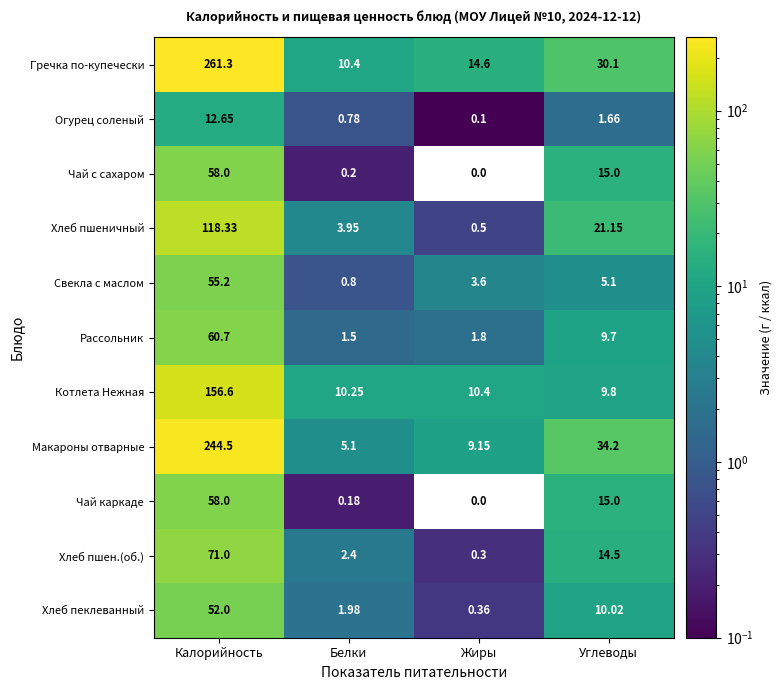

Which series has the largest range (max minus min)?

Гречка по-купечески